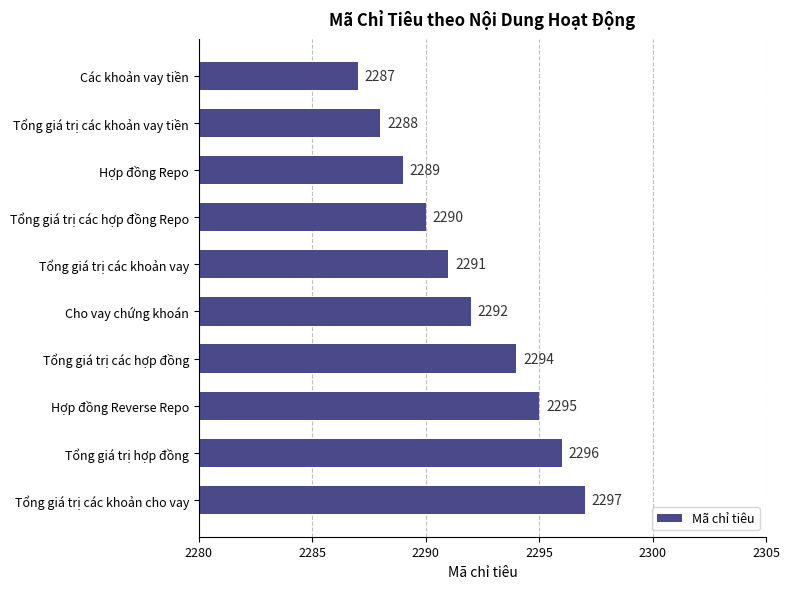

Approximately how many times larger is the value at Tổng giá trị các khoản vay compared to Tổng giá trị các hợp đồng Repo?

1.0